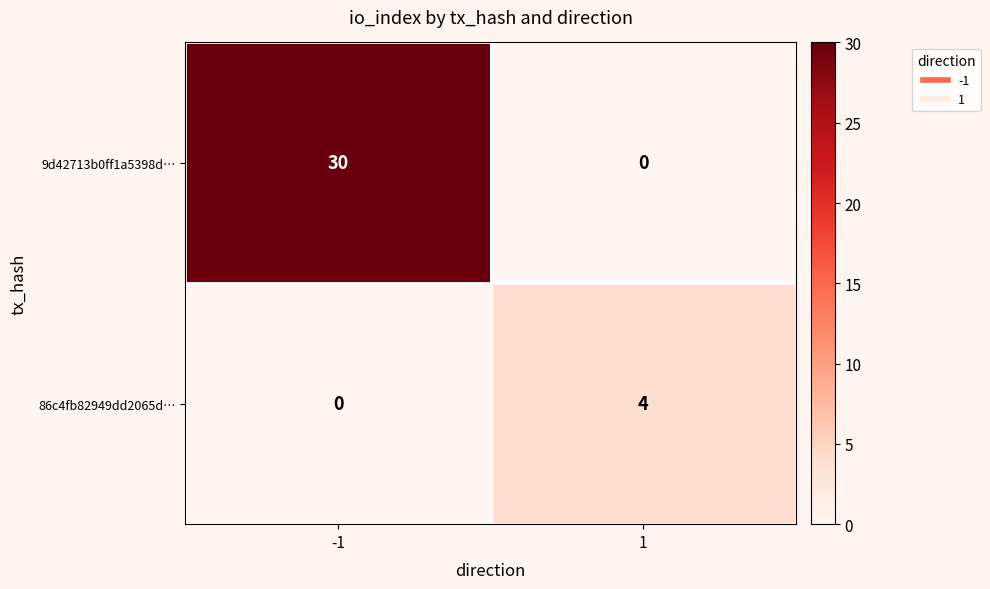

How many values in 9d42713b0ff1a5398d… are above zero?

1